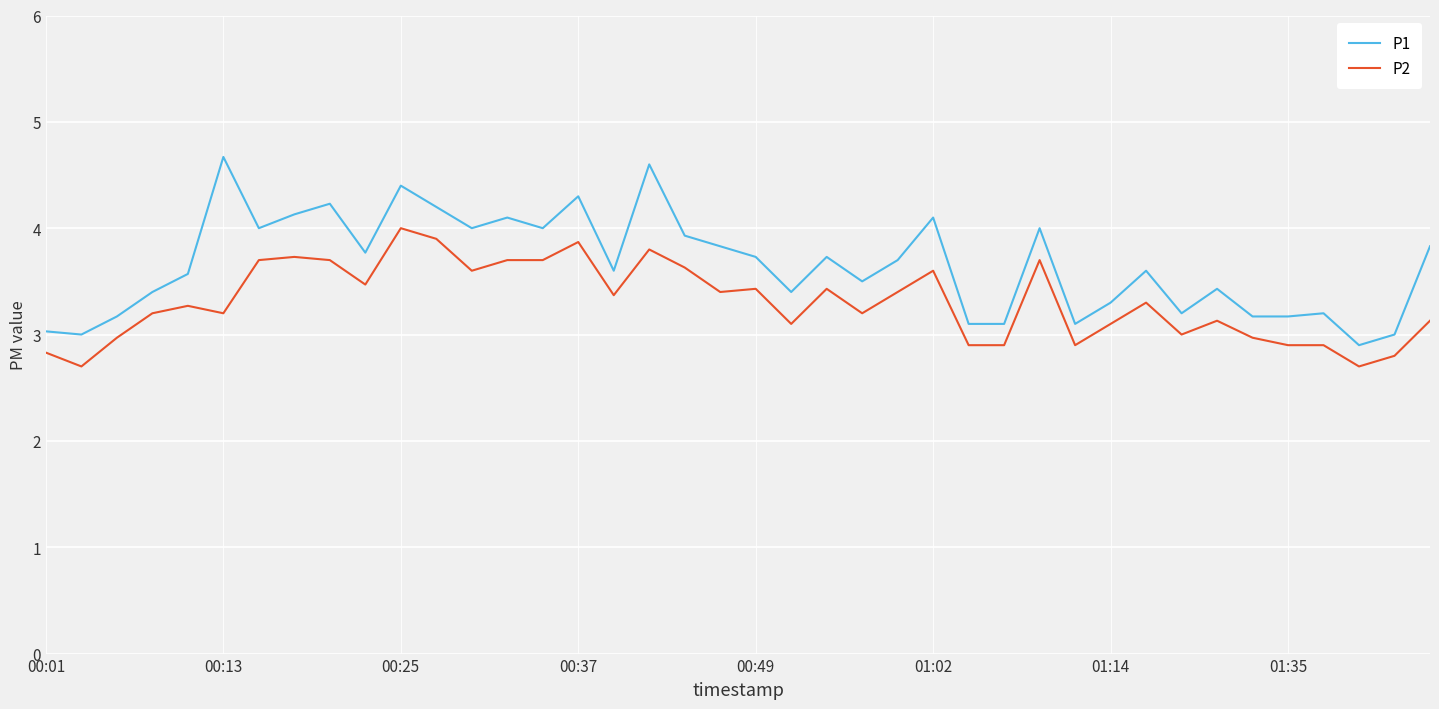

What is the smallest value displayed?

2.7